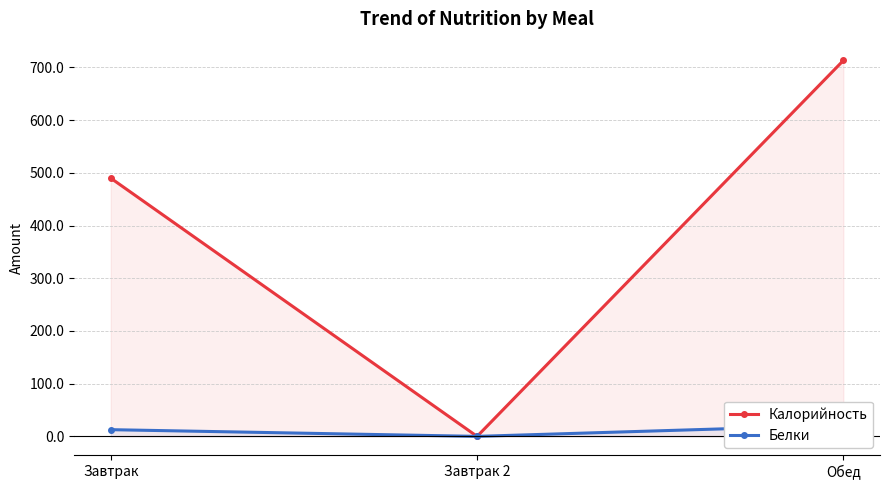

Is it true that Калорийность equals 489.8 at Завтрак?

True